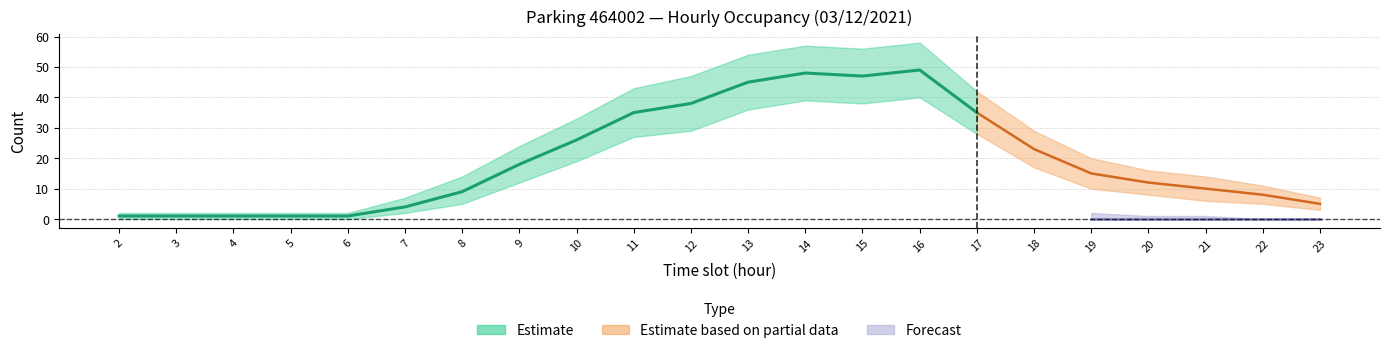

How many data points in NB_HORAIRE are above 15?

10